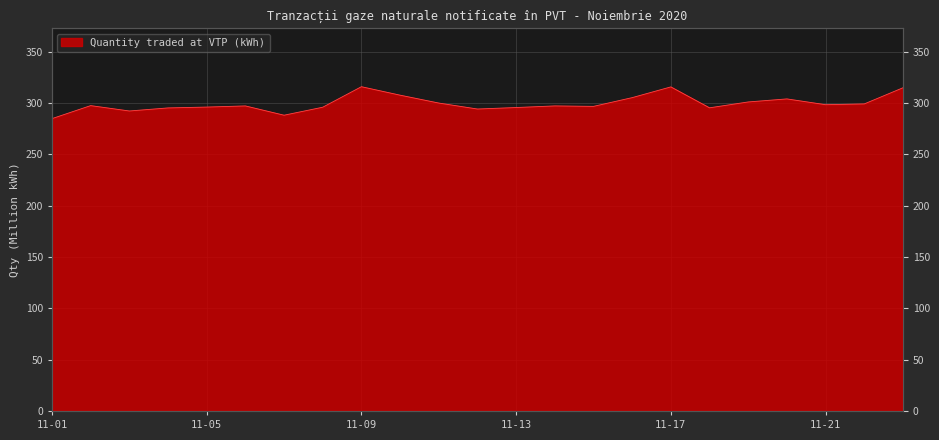

True or false: the data shows 295.5 at 11-13.

True